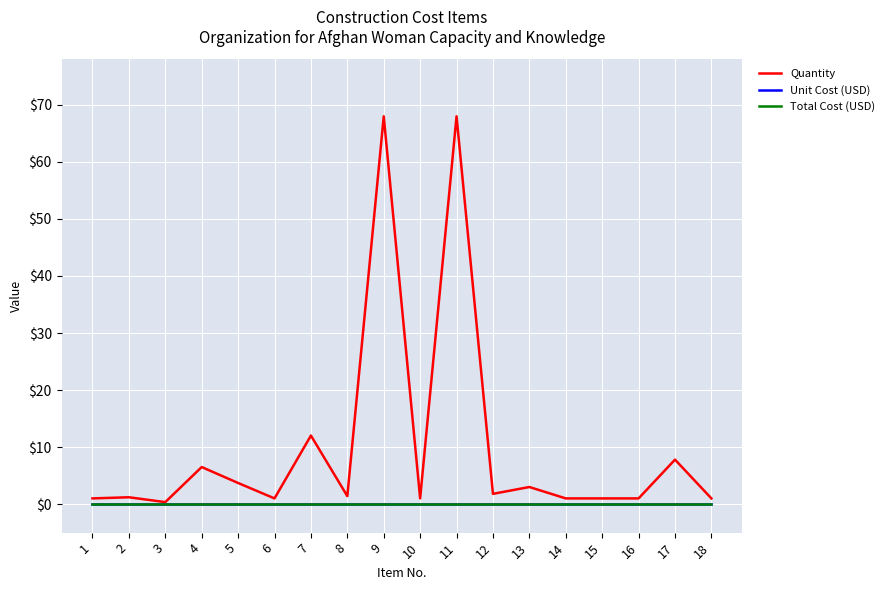

True or false: Total Cost (USD) and Unit Cost (USD) cross at least once.

False